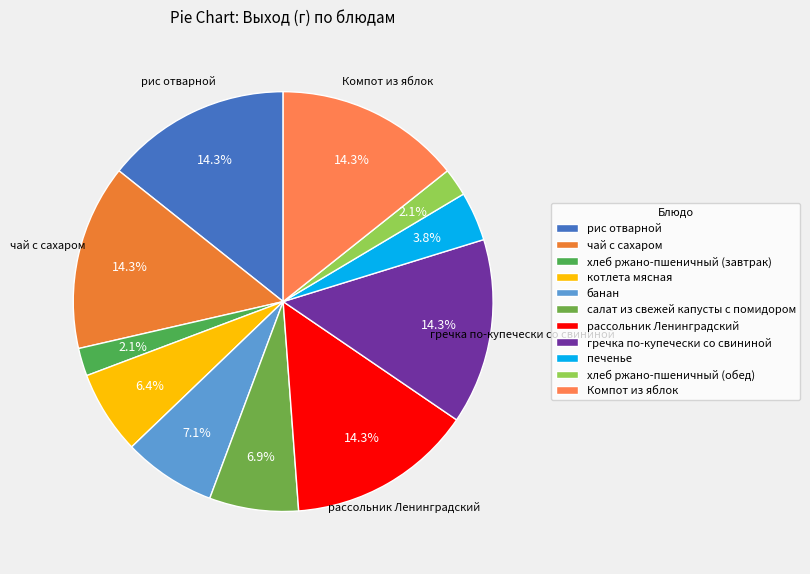

Count the number of slices in the pie.

11